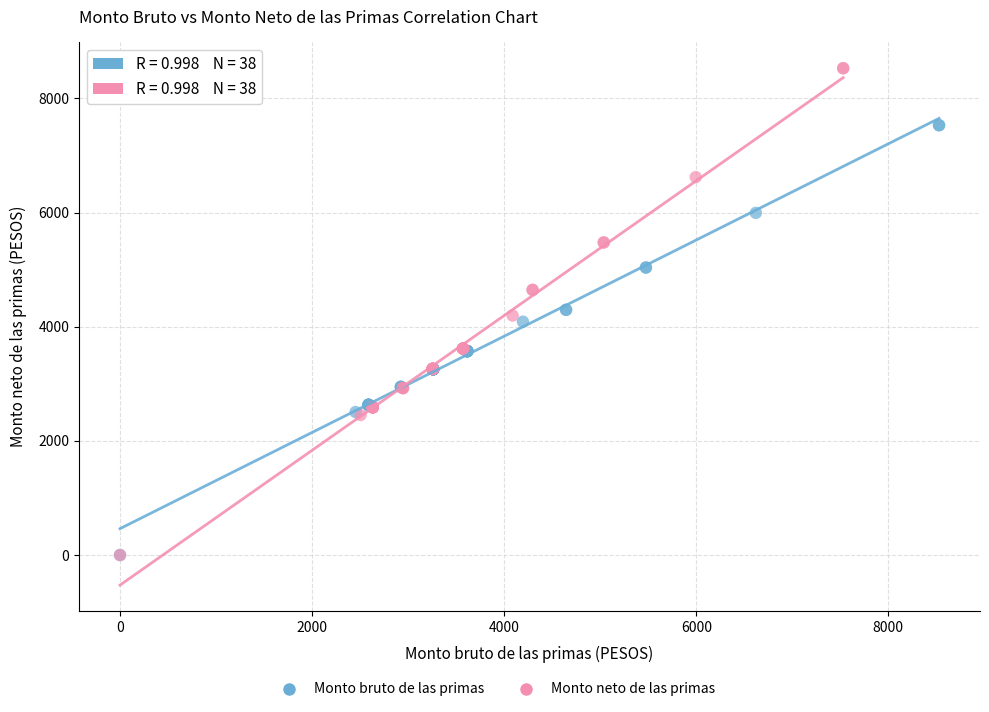

Which series has the largest Y range (max minus min)?

Monto neto de las primas